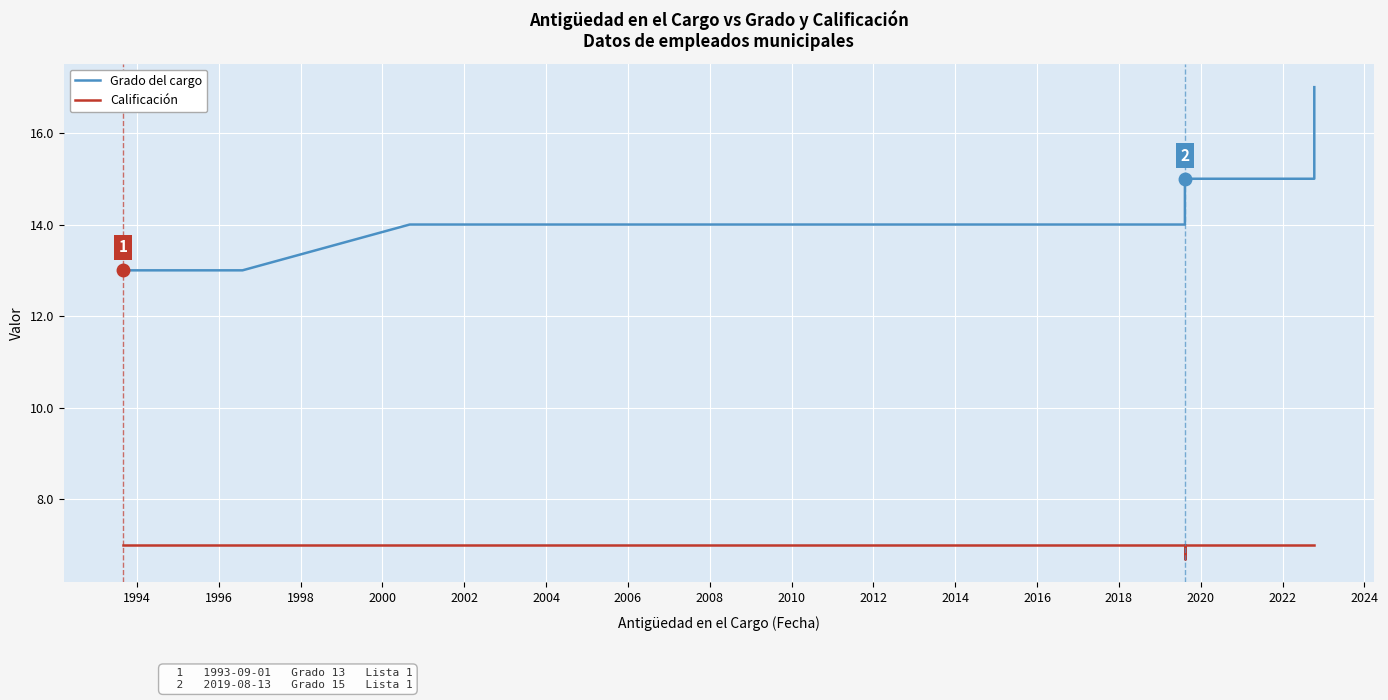

True or false: Grado del cargo and Calificación intersect in this chart.

False